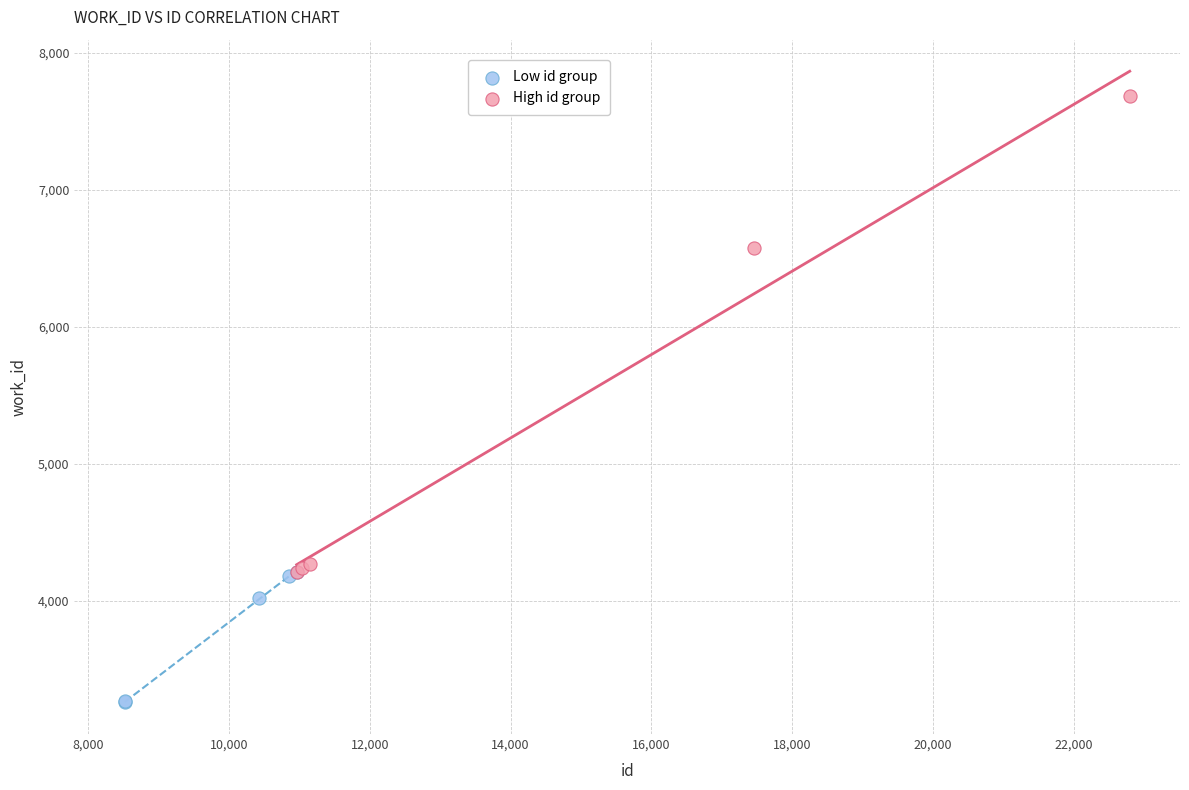

Which series contains the lowest Y value?

Low id group